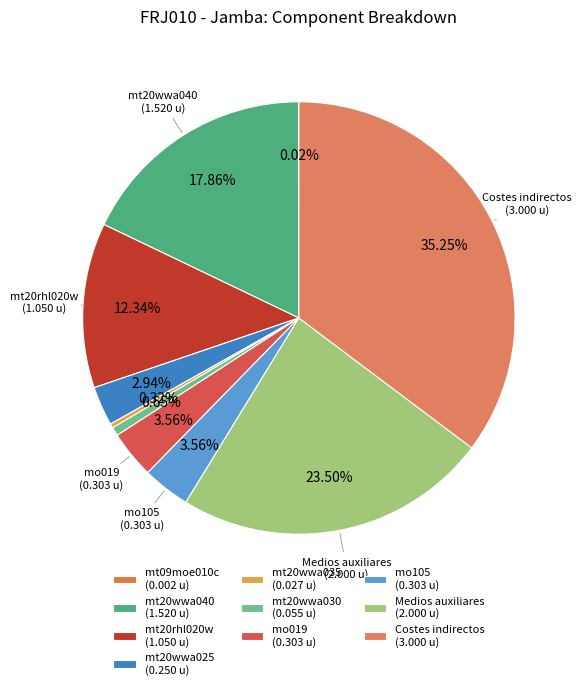

How many slices are in this pie chart?

10